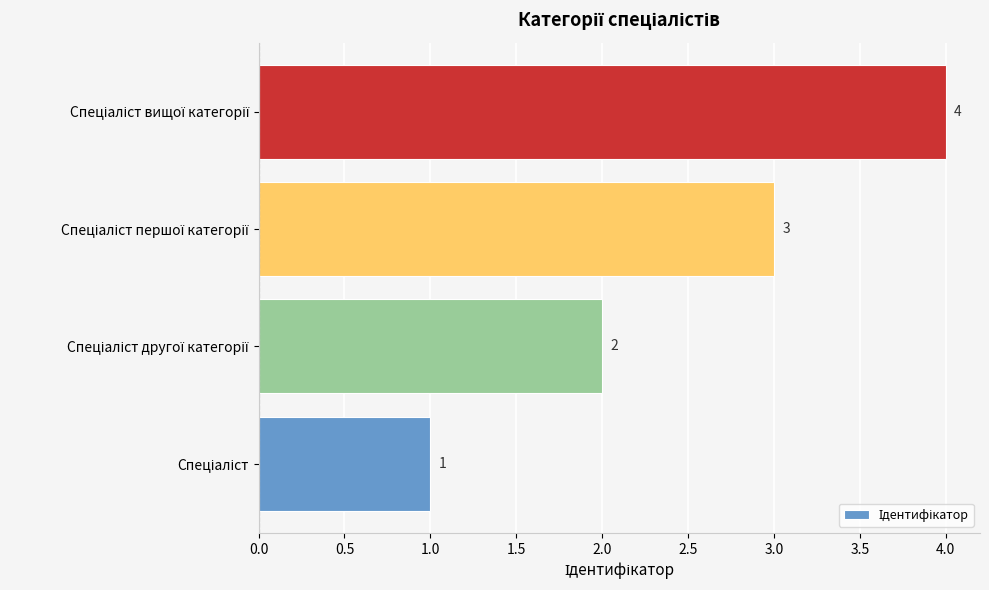

What is the difference between the maximum and minimum values?

3